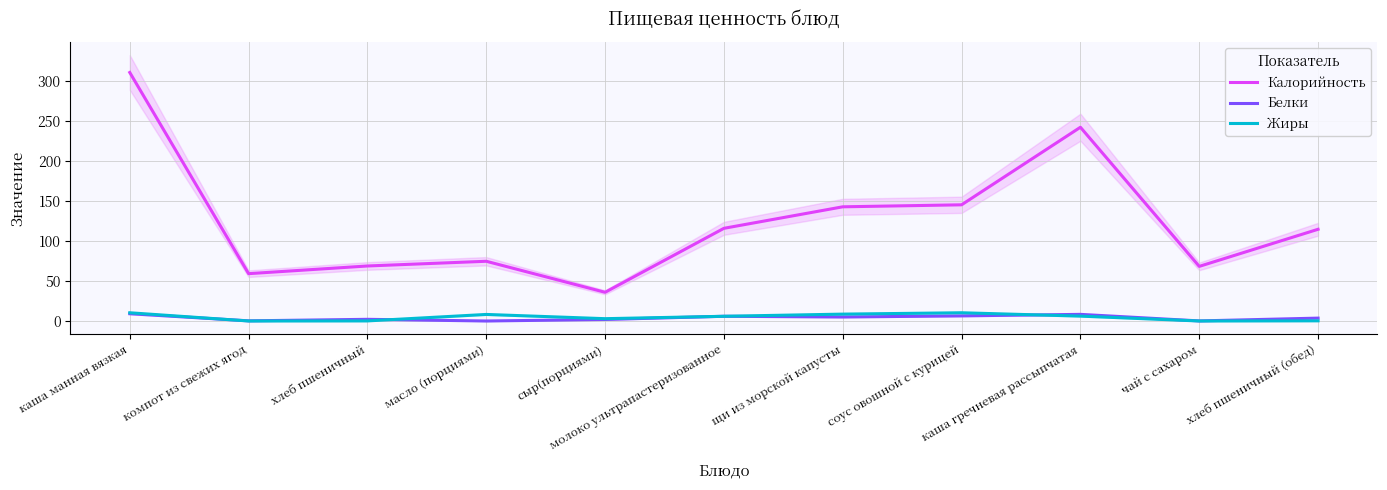

The value of Калорийность at каша манная вязкая is 465.7. True or false?

False